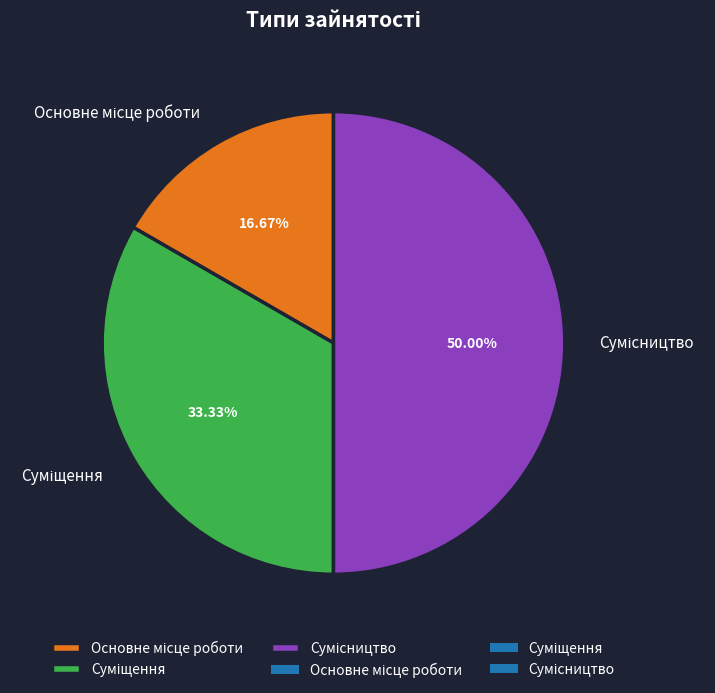

How many segments does this pie chart have?

3